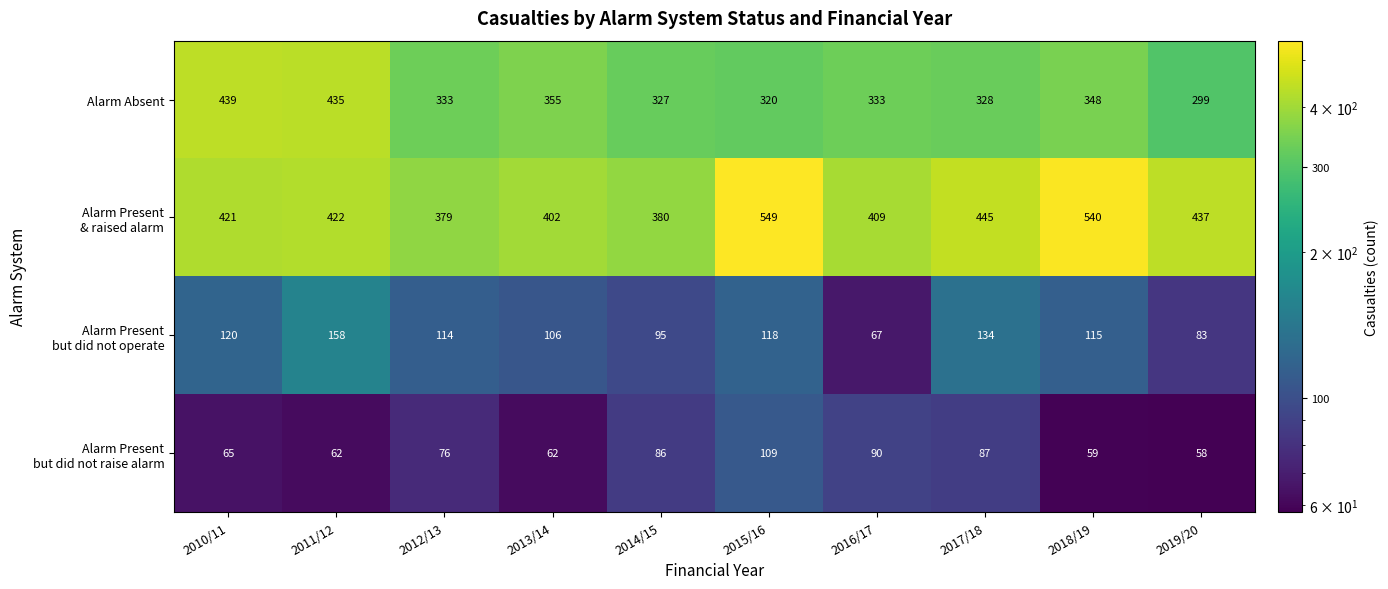

What is the spread (max minus min) of values at 2011/12?

373